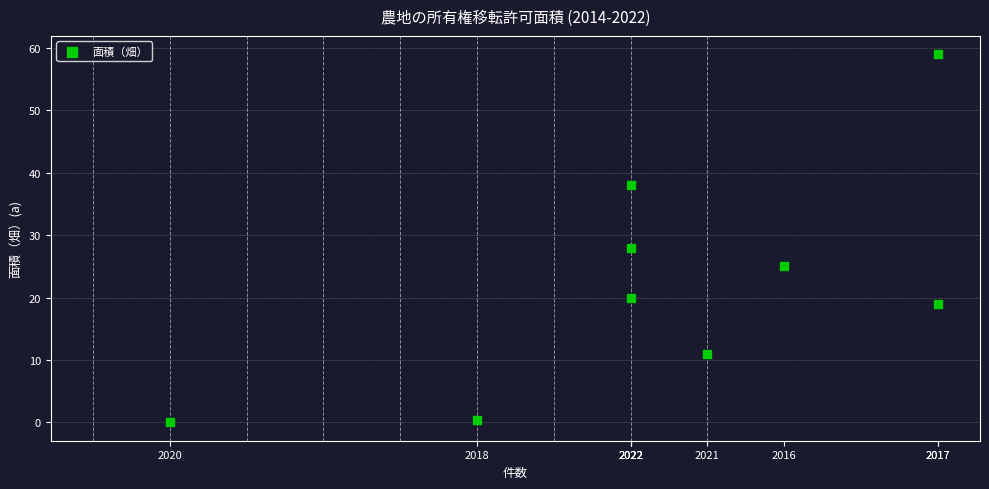

What is the average Y value?

22.3